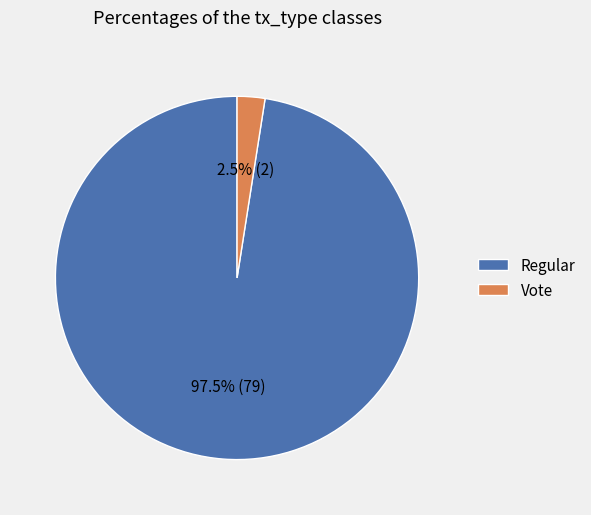

Which slice is the smallest?

Vote